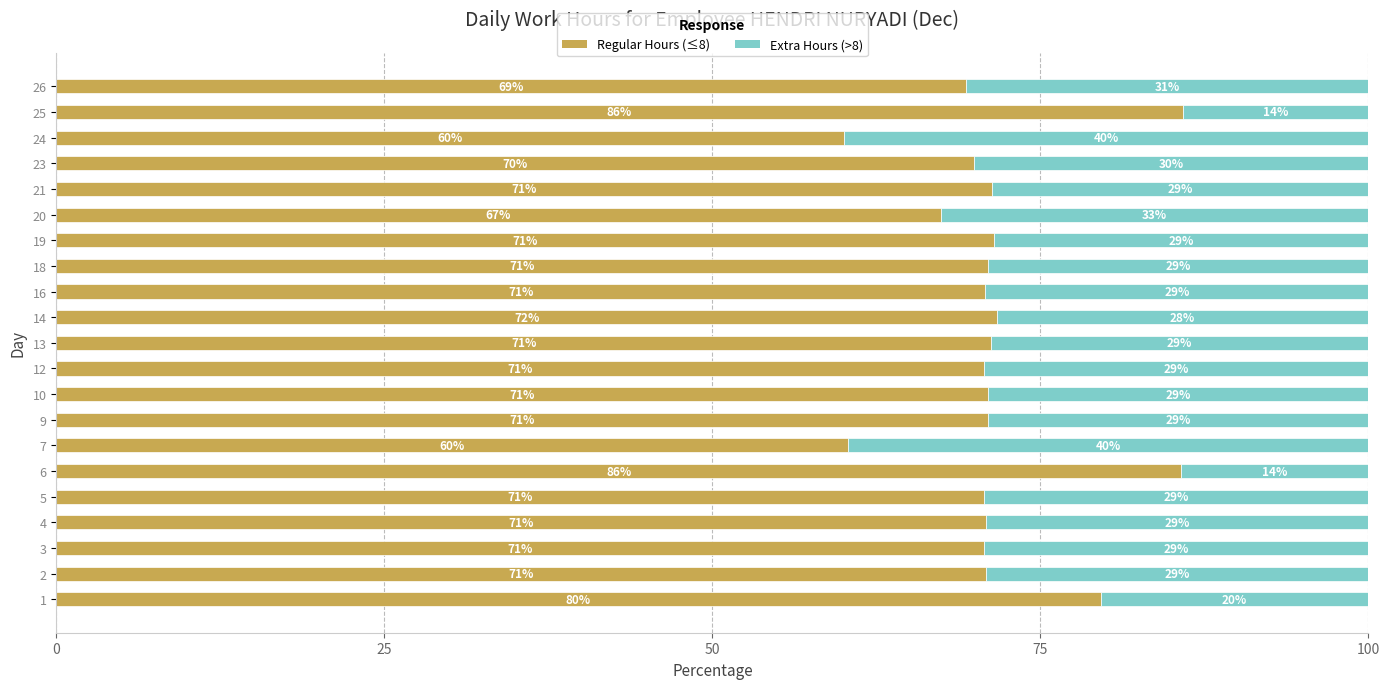

What is the total value across all series at 2?

100.0